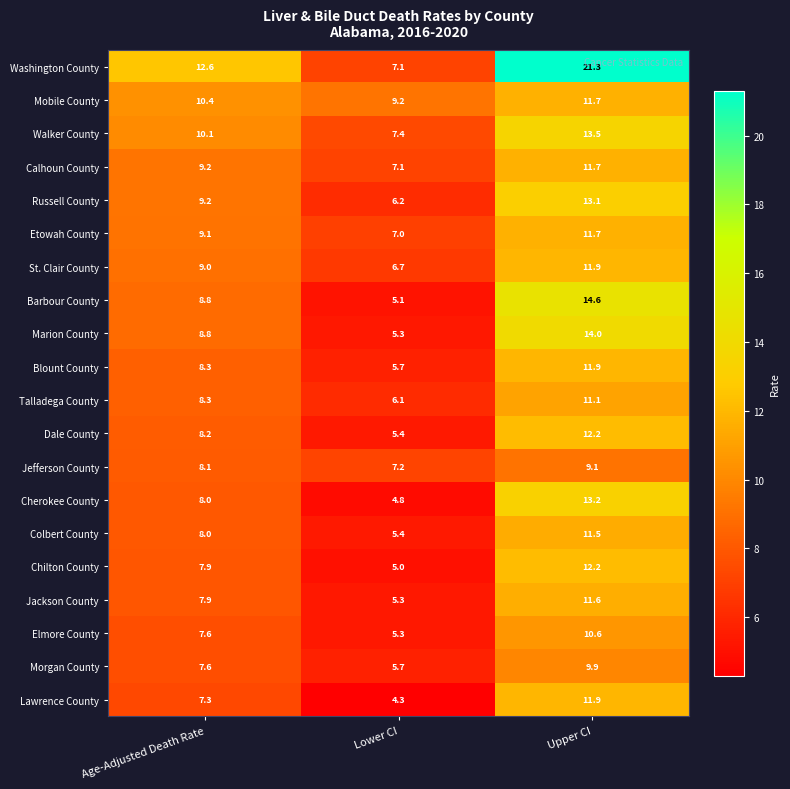

Rank the categories by Talladega County value from highest to lowest.

Upper CI, Age-Adjusted Death Rate, Lower CI